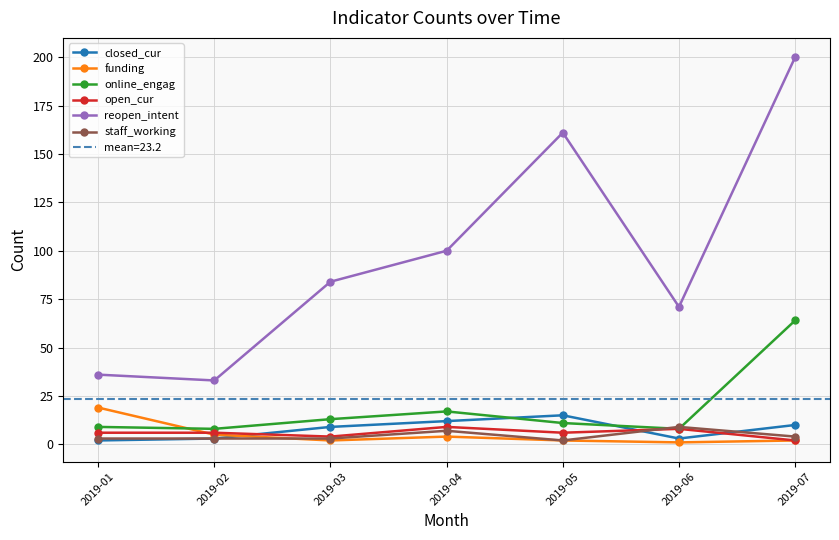

How many series are shown in this chart?

6